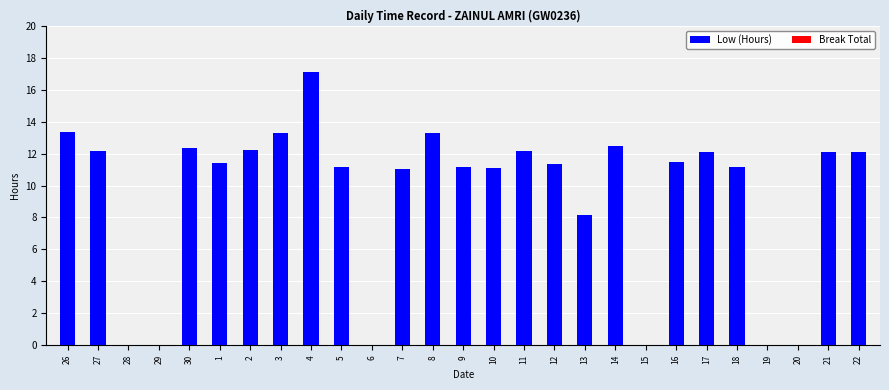

True or false: the data shows 3.9 at 30.

False